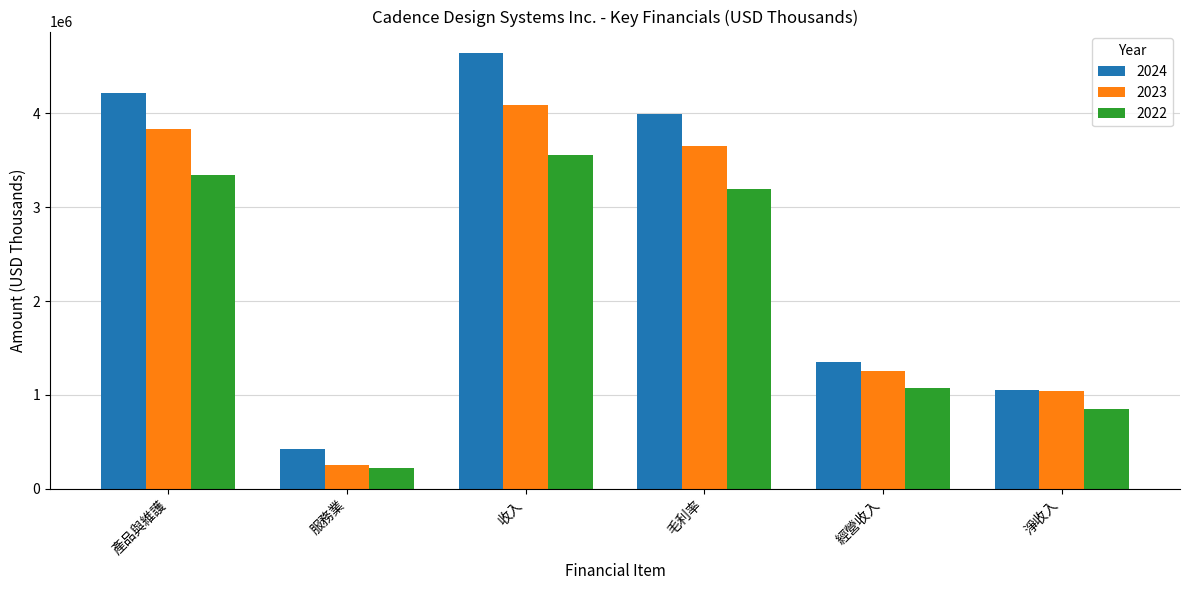

Which series has the largest range (max minus min)?

2024